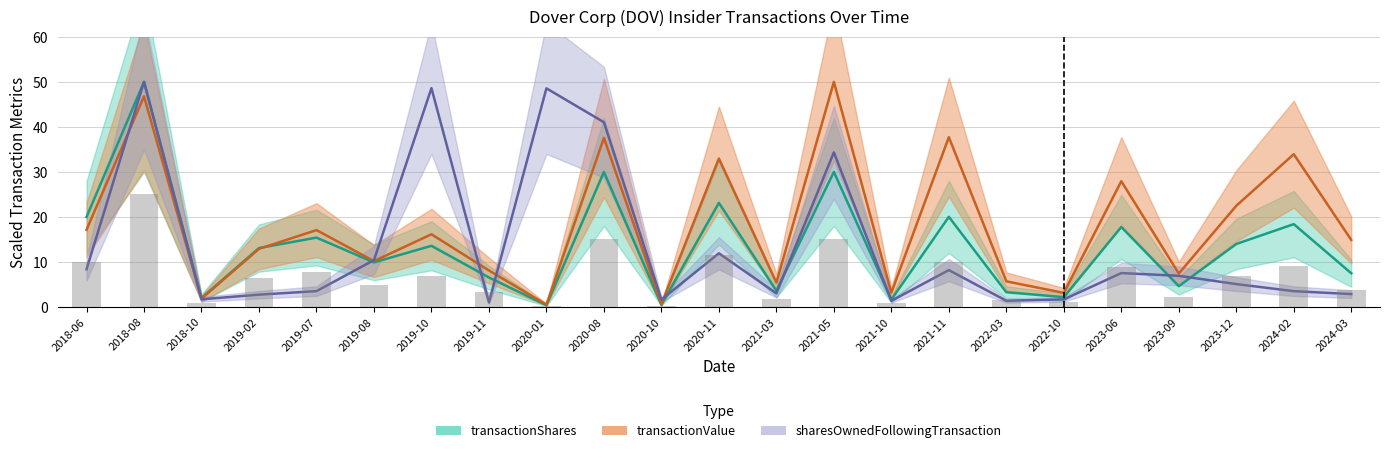

What is the label of the 17th bar from the right?

2019-10